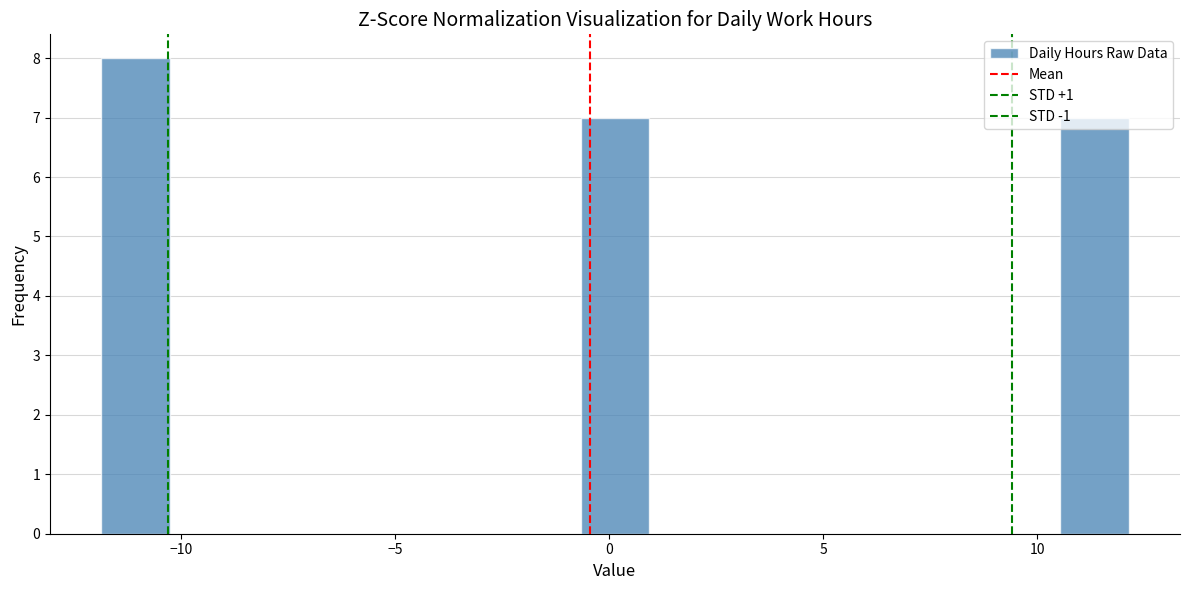

Read against the x-axis, roughly where is the centre of the tallest bar?

-11.0